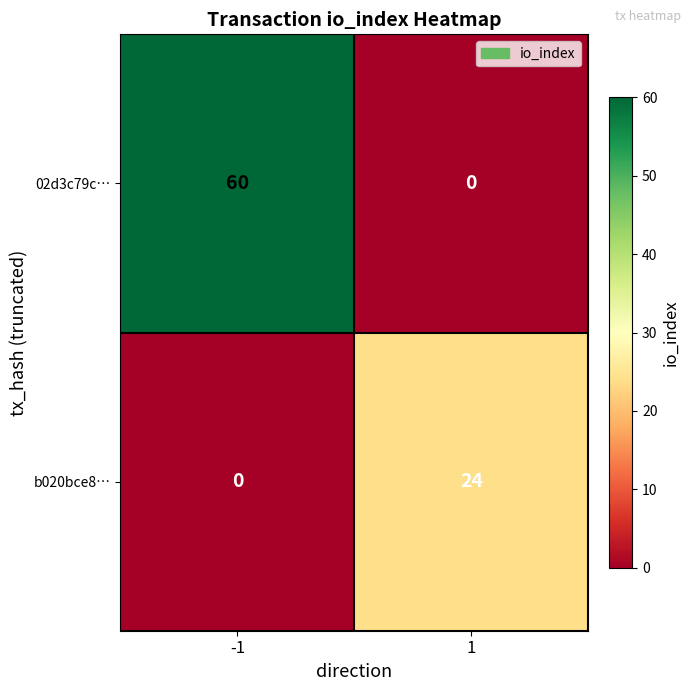

Reading left to right, transcribe all the data shown in this chart.

02d3c79c…: 60	0
b020bce8…: 0	24